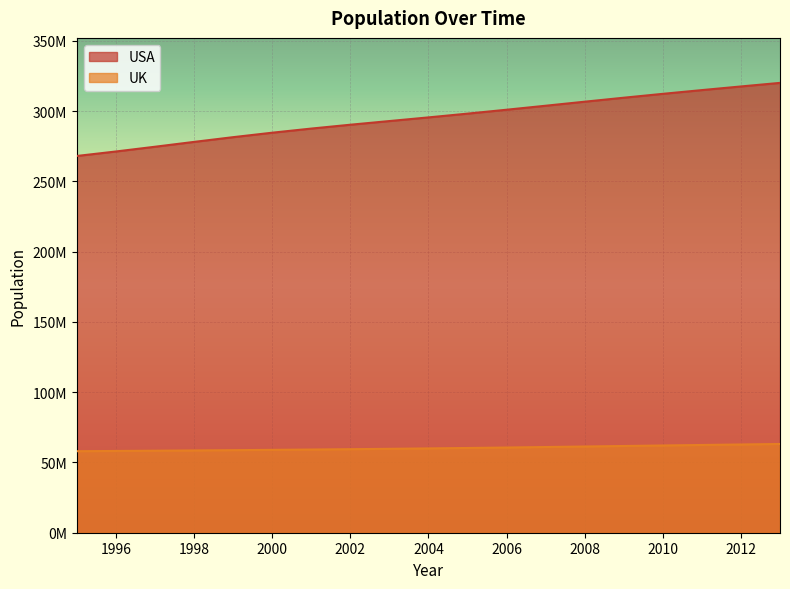

Reading left to right, transcribe all the data shown in this chart.

USA: 268039654	271231546	274606475	278053607	281419130	284594395	287532638	290270187	292883010	295487267	298165797	300942917	303786752	306657153	309491893	312247116	314911752	317505266	320050716
UK: 57997197	58168519	58346633	58534306	58735006	58951444	59183774	59431937	59697954	59984118	60291414	60620907	60970360	61333257	61700797	62066350	62426923	62783115	63136265